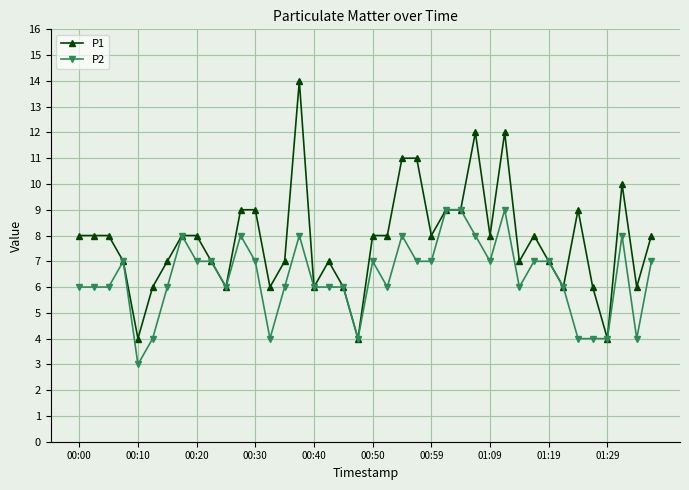

Count the number of categories in the chart.

40